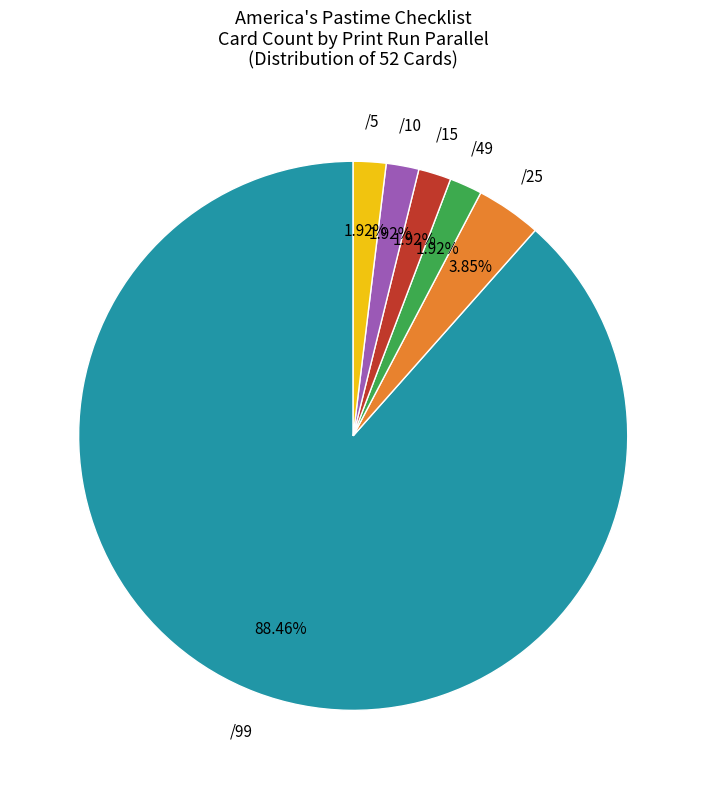

To the nearest percent, what is the average slice percentage?

17%